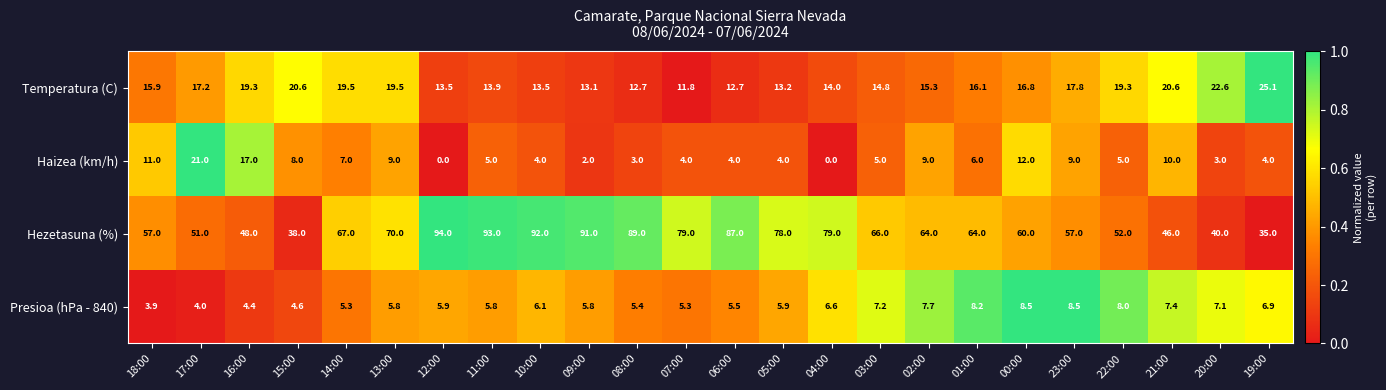

The value of Presioa (hPa - 840) at 17:00 is 6.6. True or false?

False